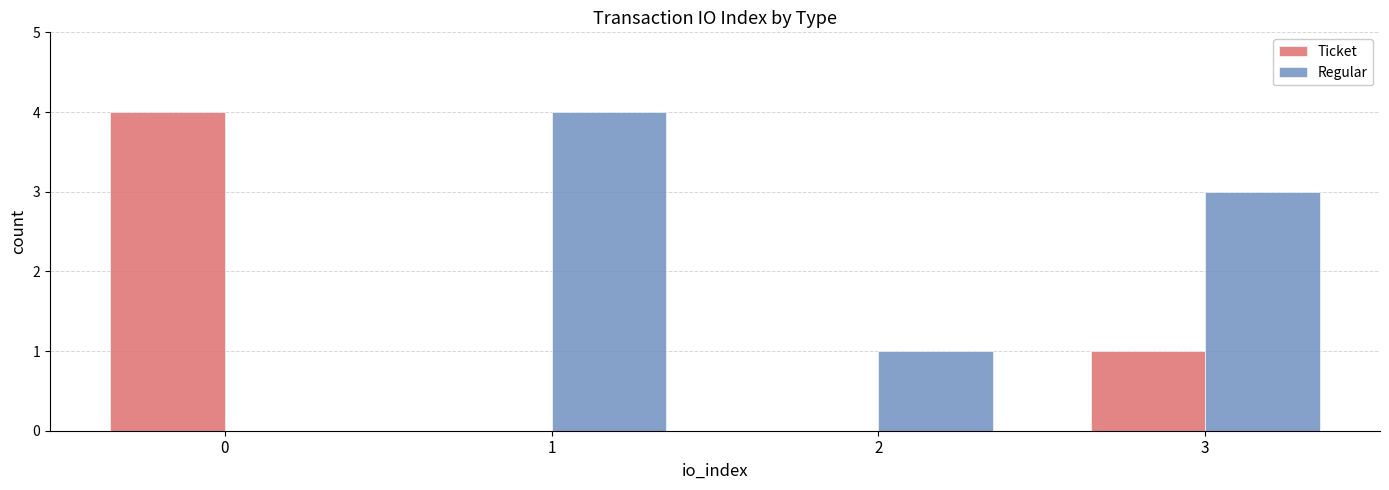

How many series are shown in this chart?

2